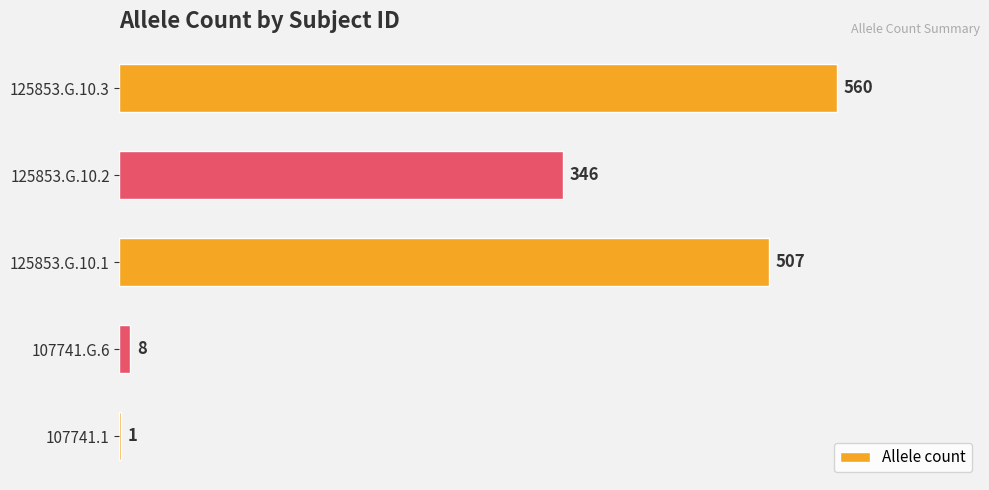

Reading bottom to top, what are all the values shown in this chart?

107741.1=1	107741.G.6=8	125853.G.10.1=507	125853.G.10.2=346	125853.G.10.3=560